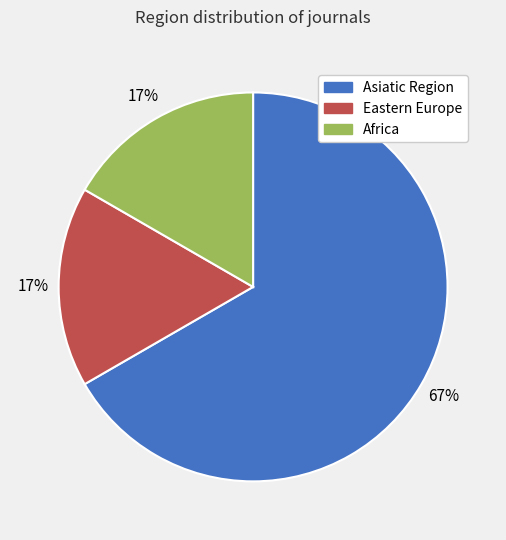

Count the number of slices in the pie.

3